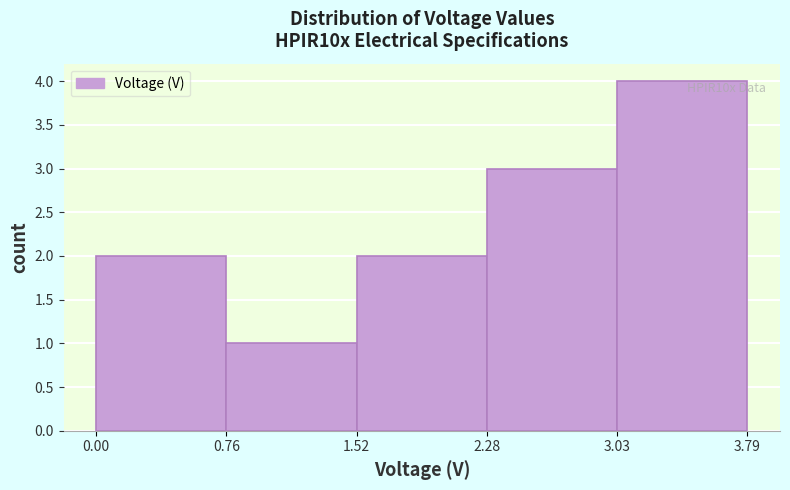

Over which range of the x-axis is the bar tallest?

3.03 to 3.79